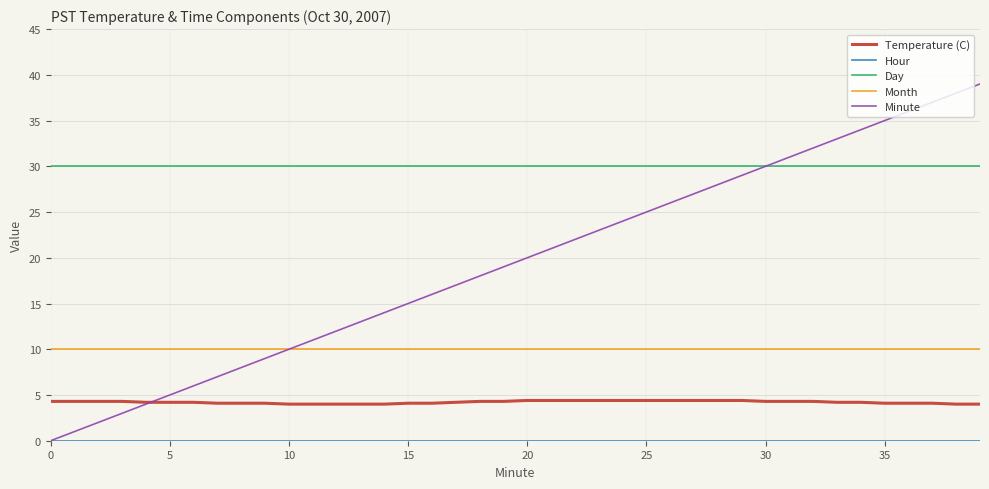

True or false: Temperature (C) and Month intersect in this chart.

False